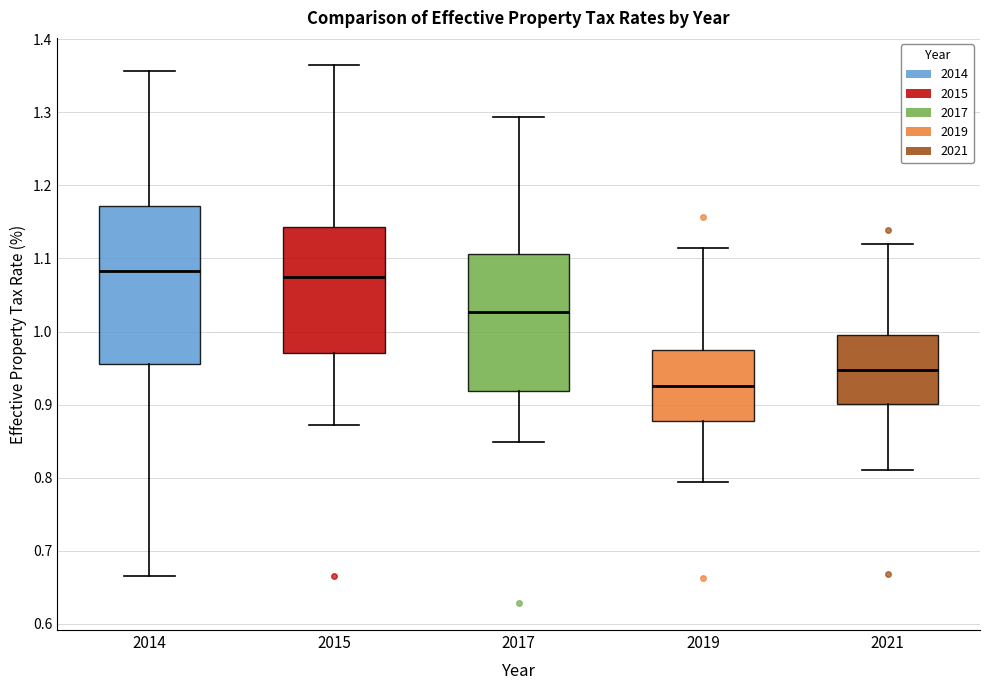

Which box has the lowest median line?

2019